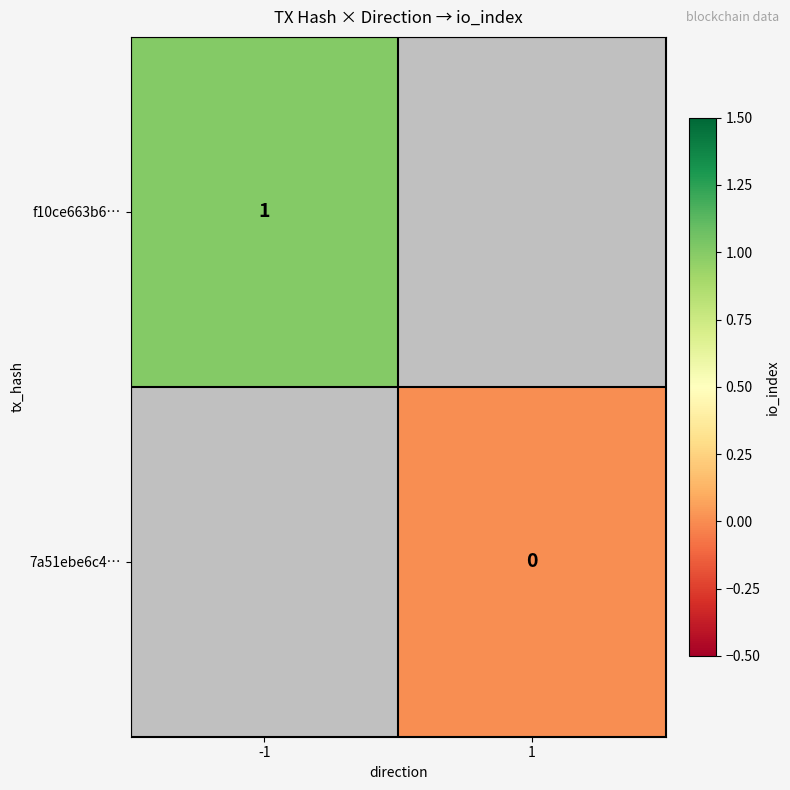

True or false: f10ce663b6… has a value of 0 at -1.

False